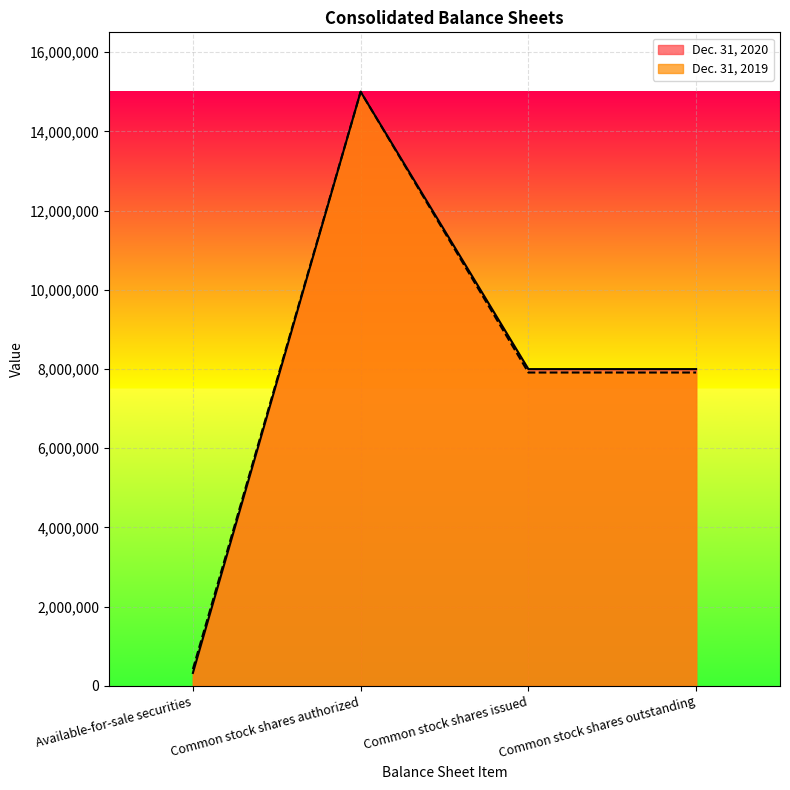

What is the sum of all Dec. 31, 2019 values?

31245588